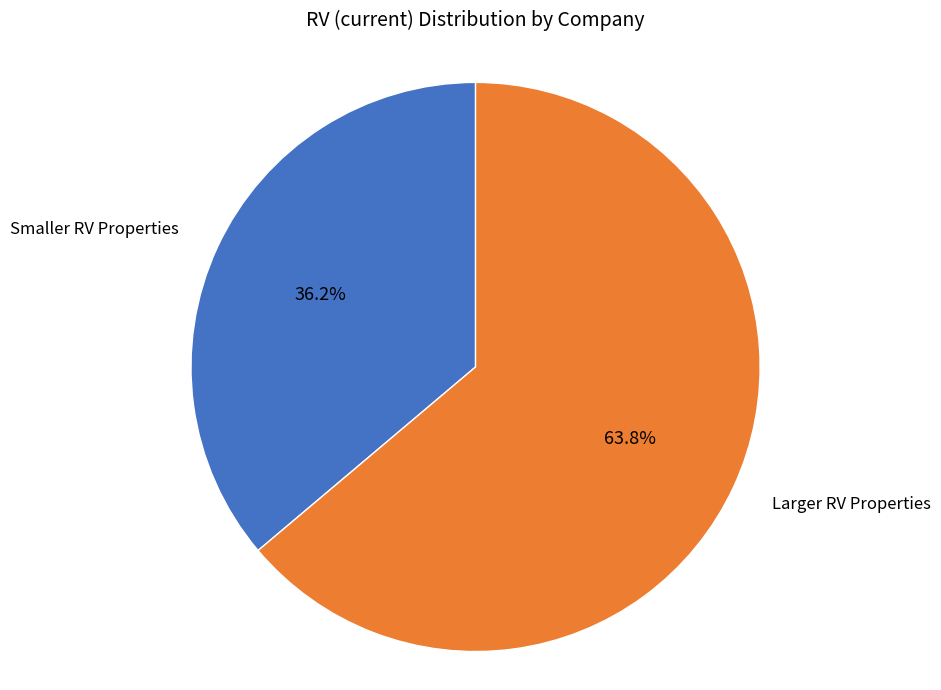

Rank the categories by value from lowest to highest.

Smaller RV Properties, Larger RV Properties